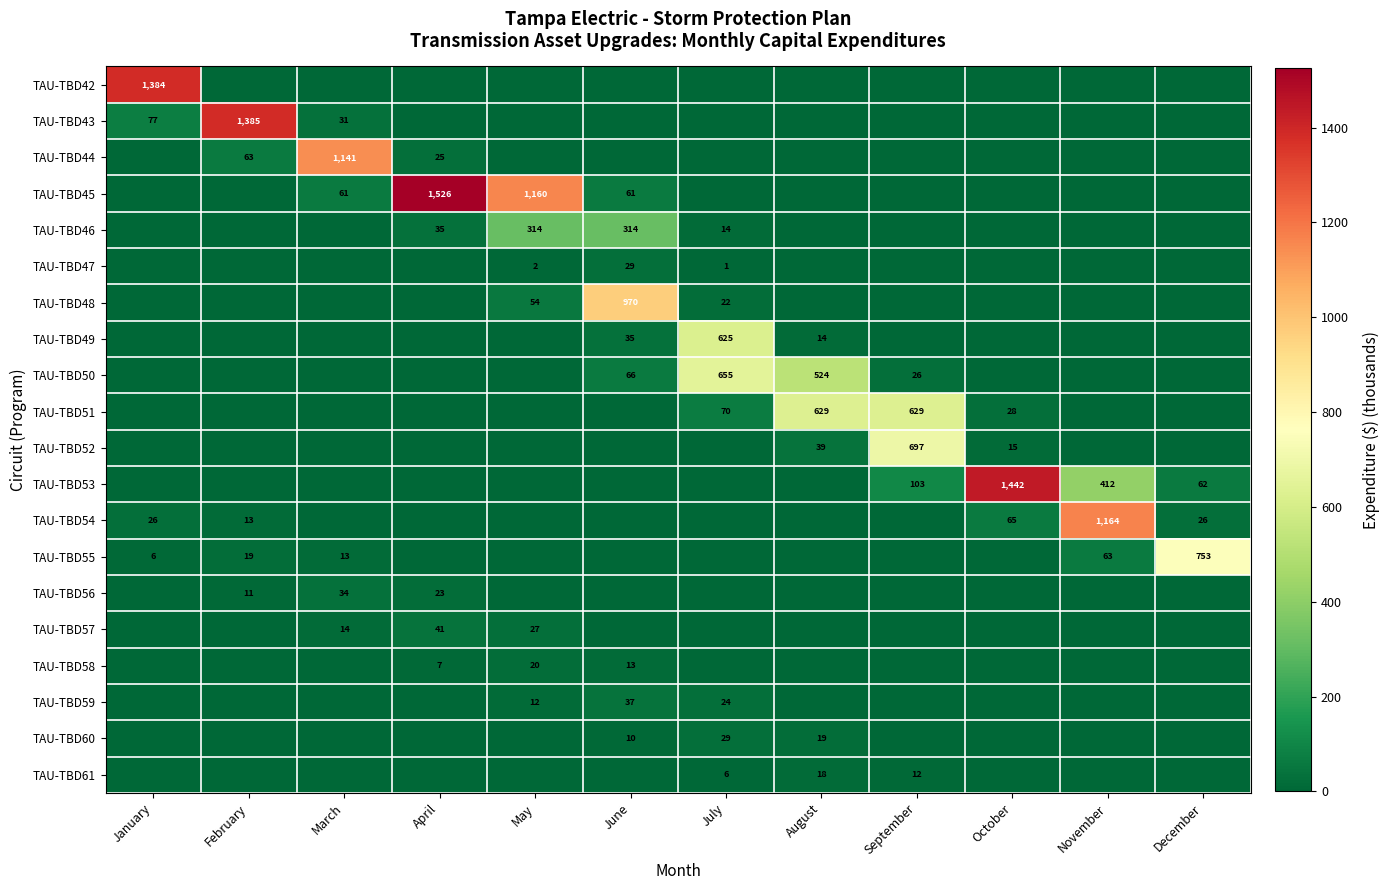

Is it true that TAU-TBD54 equals 495 at November?

False